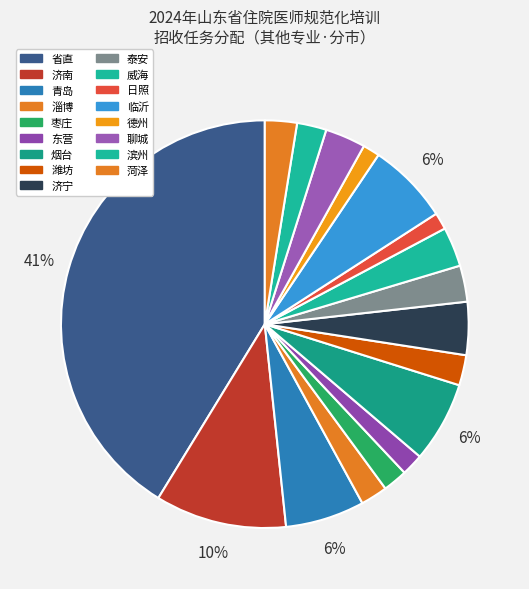

Is it true that 滨州 is 2% of the pie?

True